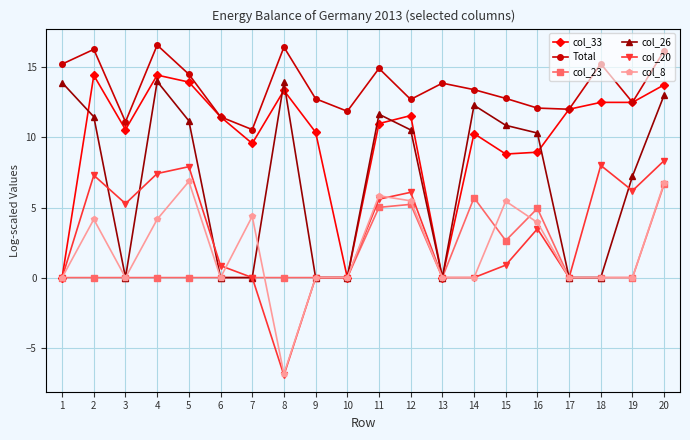

How many values in the col_20 series exceed 3?

10